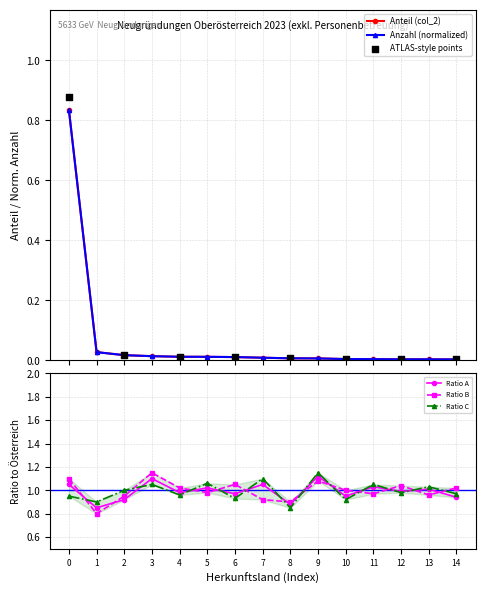

True or false: Ratio B and Ratio C intersect in this chart.

True